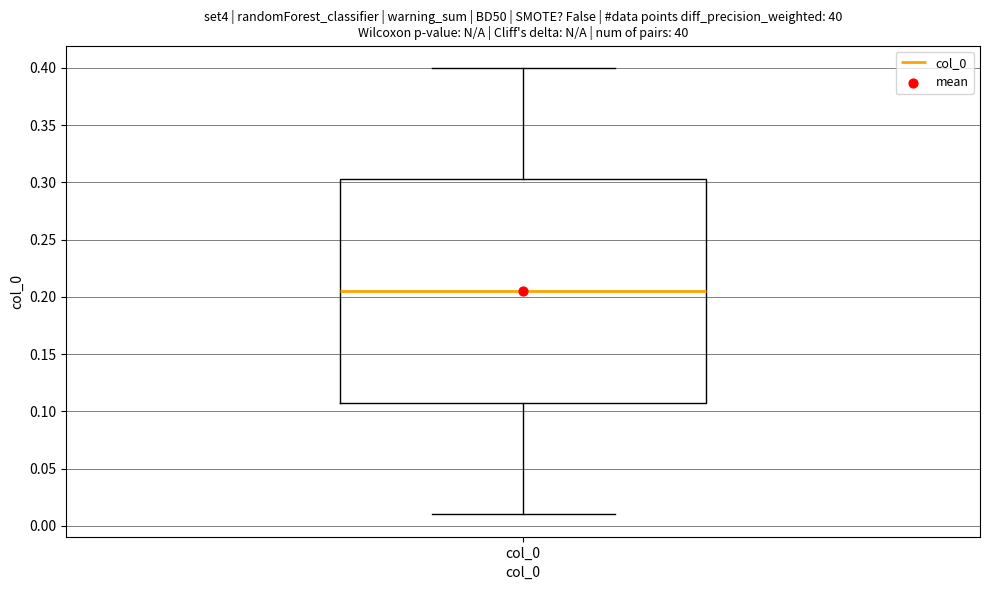

Where is the lower edge of the box for col_0 on the y-axis? The values are not printed on the chart, so give them approximately, as read against the axis.

0.110